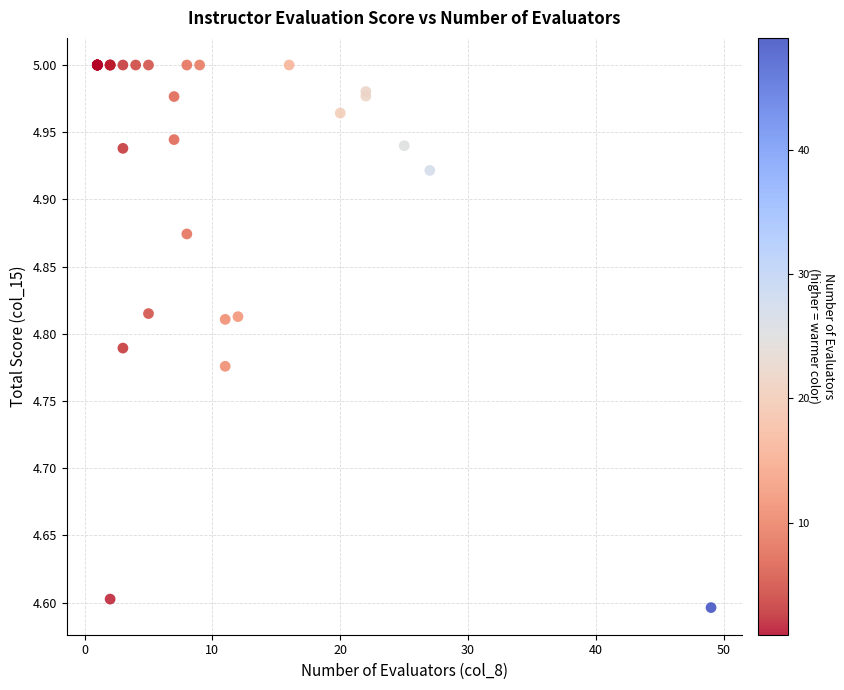

What Y value in the scatter plot is closest to 4?

4.6